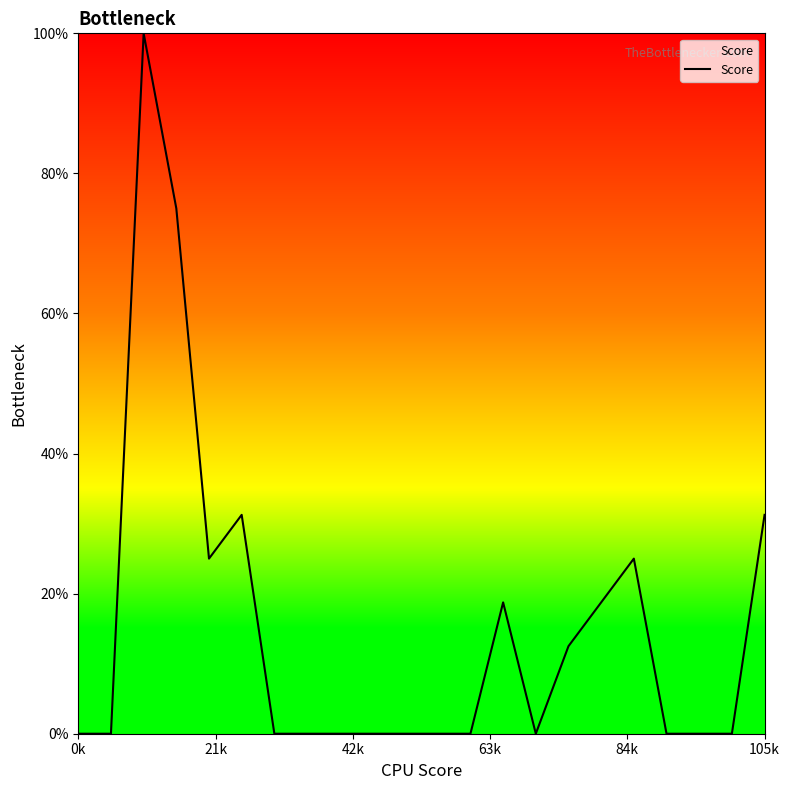

What is the greatest value displayed?

100.0